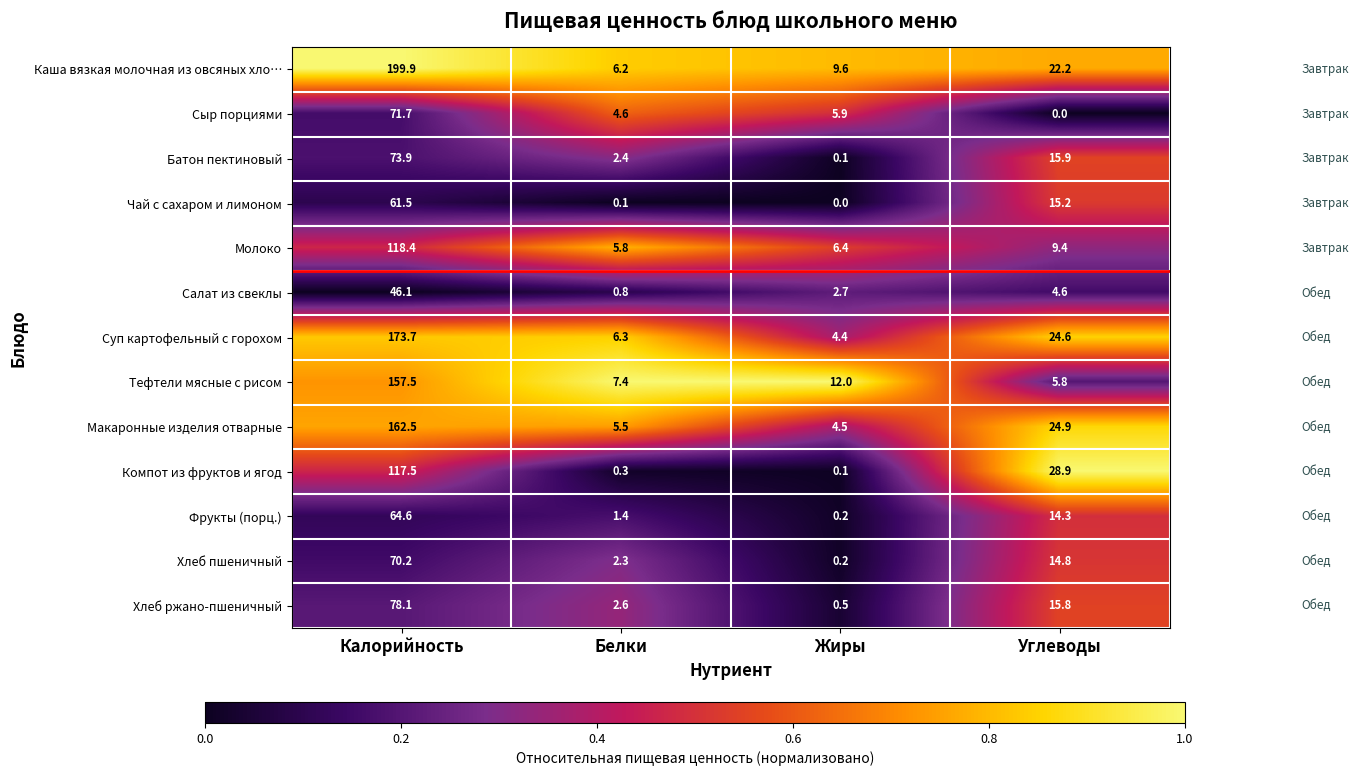

At which category is the sum across all series the highest?

Калорийность